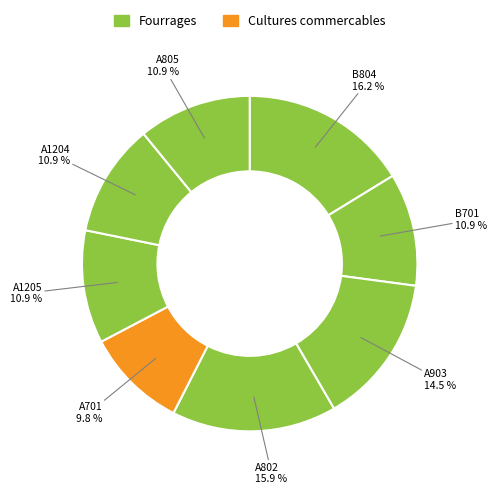

To the nearest percent, what percentage of the pie is A701?

10%